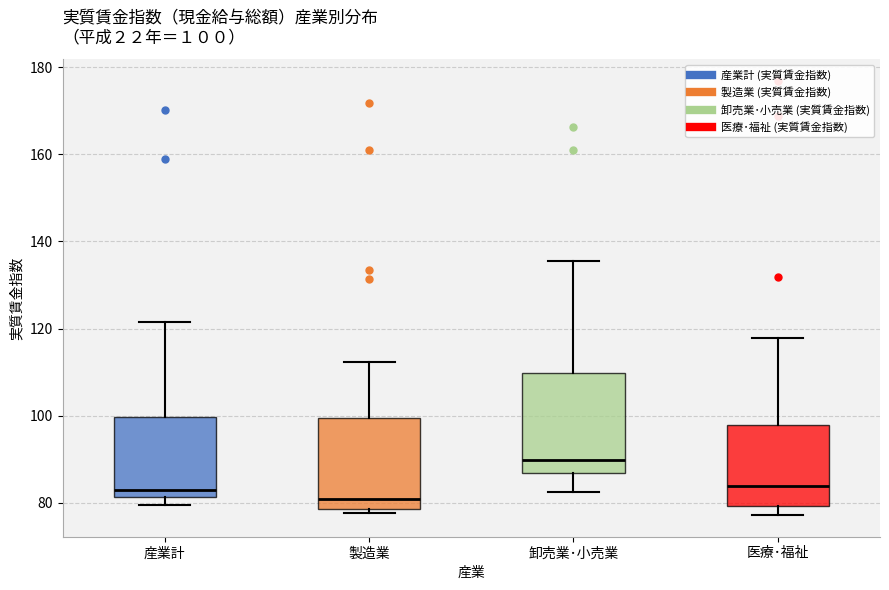

Which box has the lowest median line?

製造業